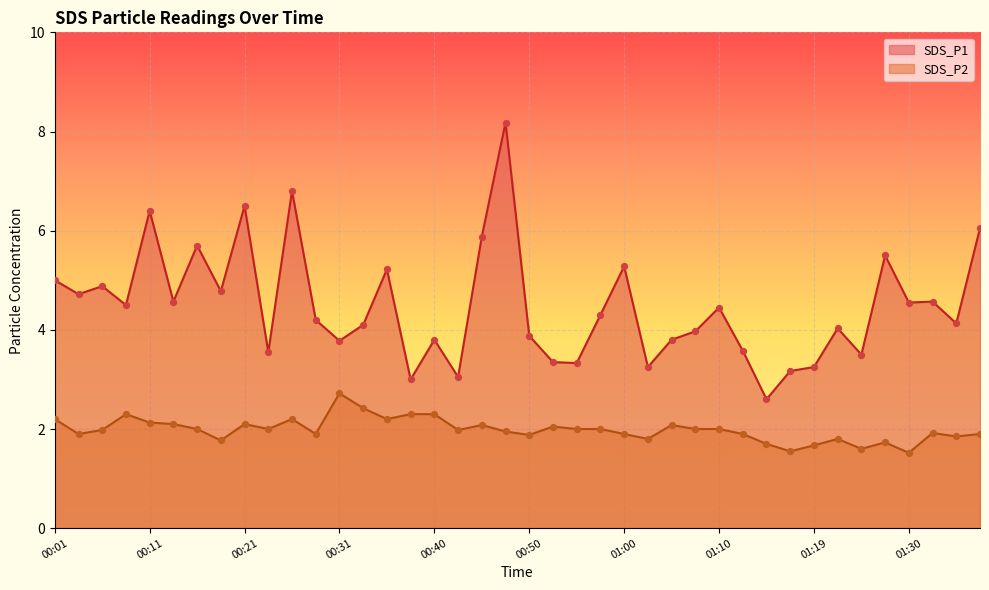

Which series reaches the maximum Y coordinate?

SDS_P1